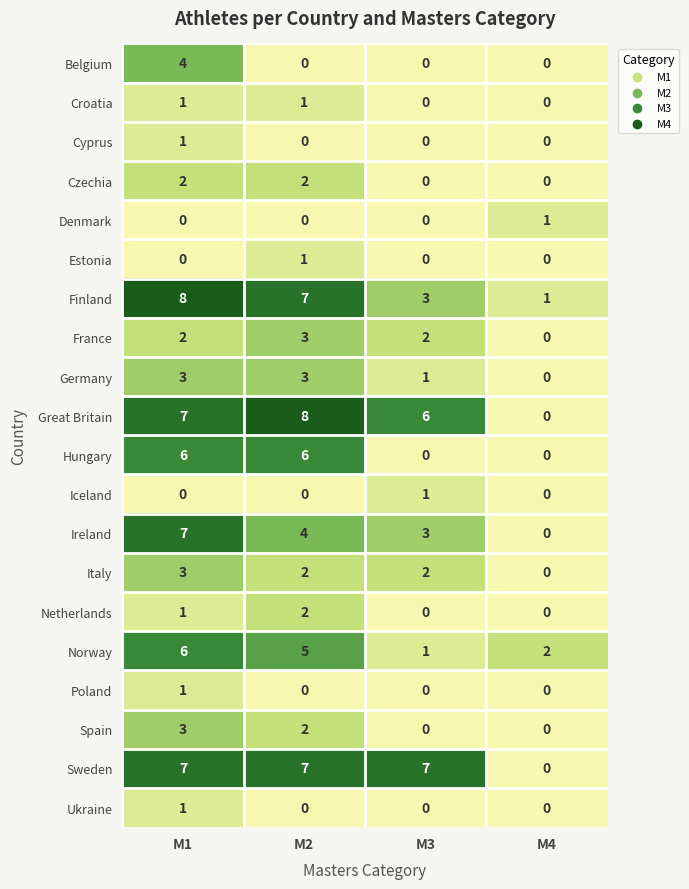

Which series has the widest spread of values?

Great Britain